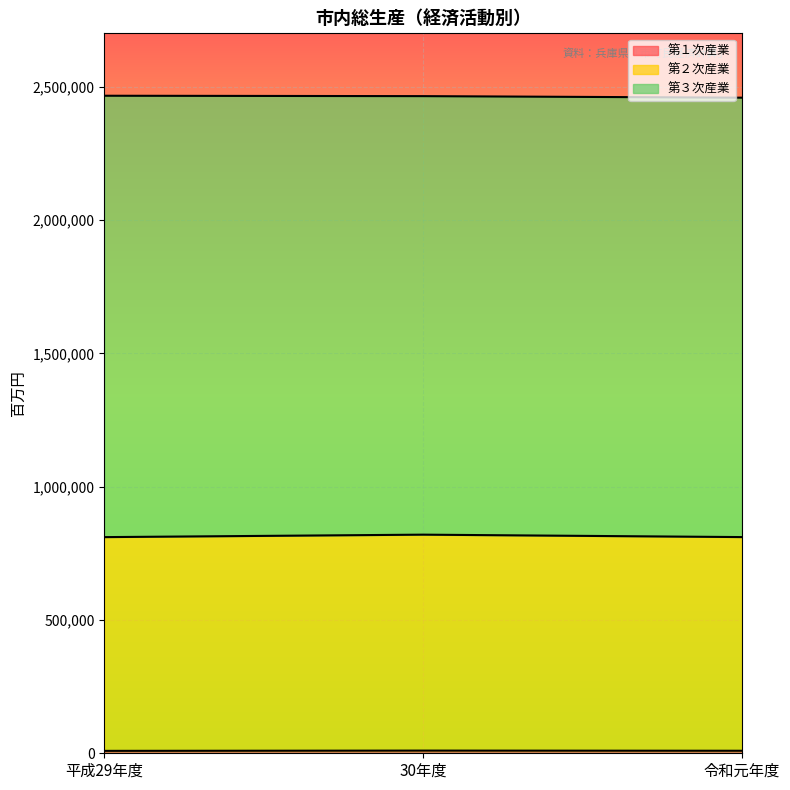

How many lines are shown in the chart?

3